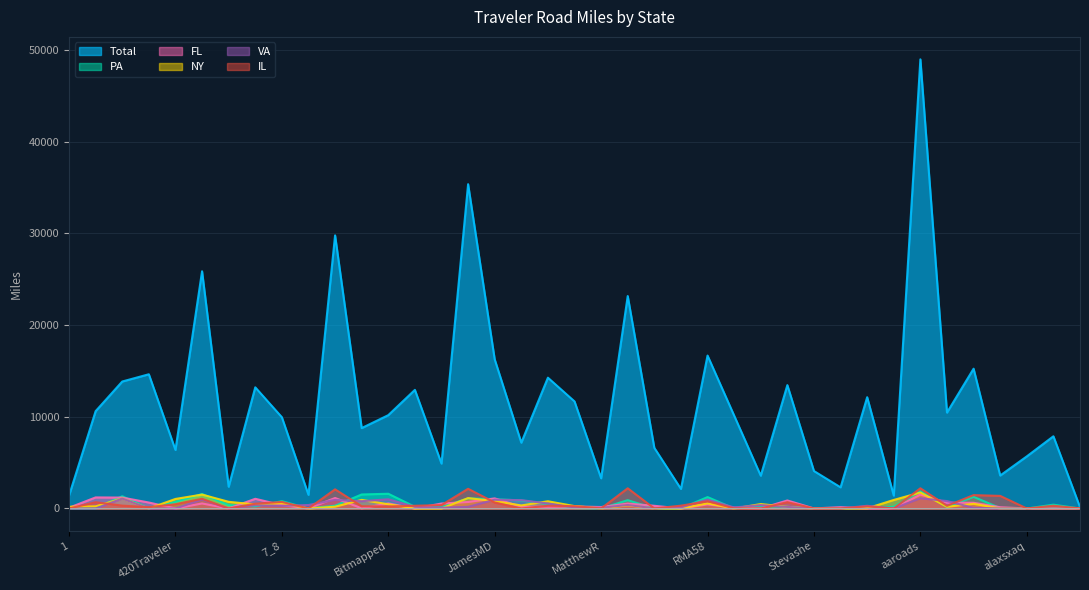

How many lines are shown in the chart?

6